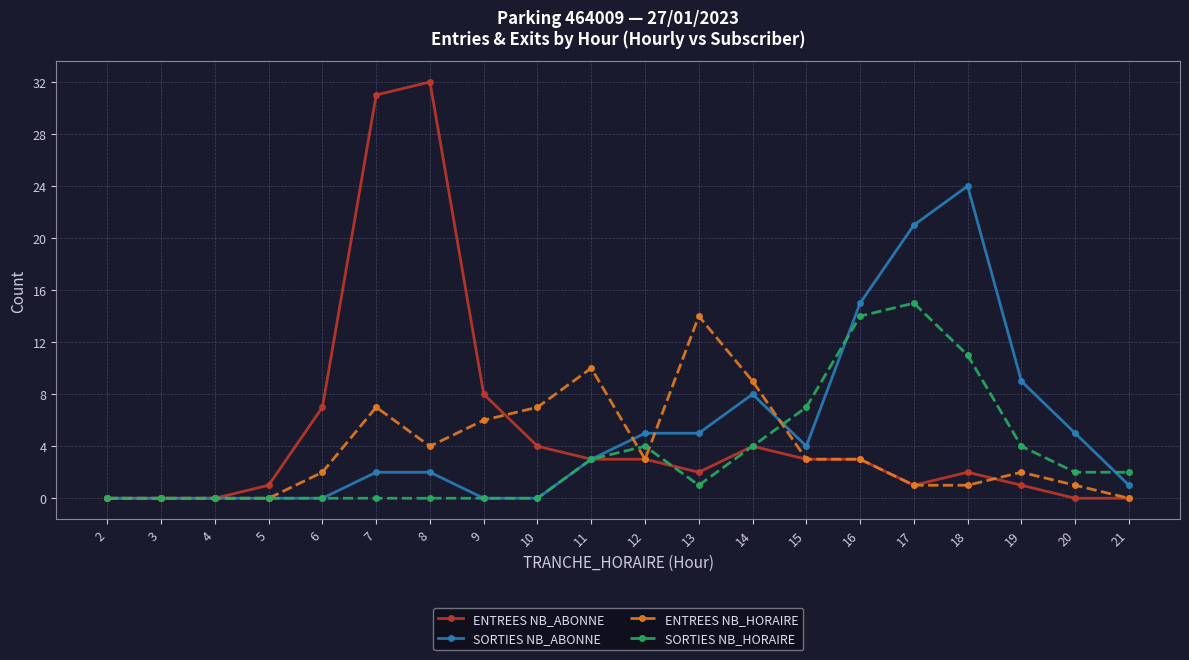

Reading left to right, list all the values displayed in this chart.

ENTREES NB_ABONNE: 0	0	0	1	7	31	32	8	4	3	3	2	4	3	3	1	2	1	0	0
SORTIES NB_ABONNE: 0	0	0	0	0	2	2	0	0	3	5	5	8	4	15	21	24	9	5	1
ENTREES NB_HORAIRE: 0	0	0	0	2	7	4	6	7	10	3	14	9	3	3	1	1	2	1	0
SORTIES NB_HORAIRE: 0	0	0	0	0	0	0	0	0	3	4	1	4	7	14	15	11	4	2	2